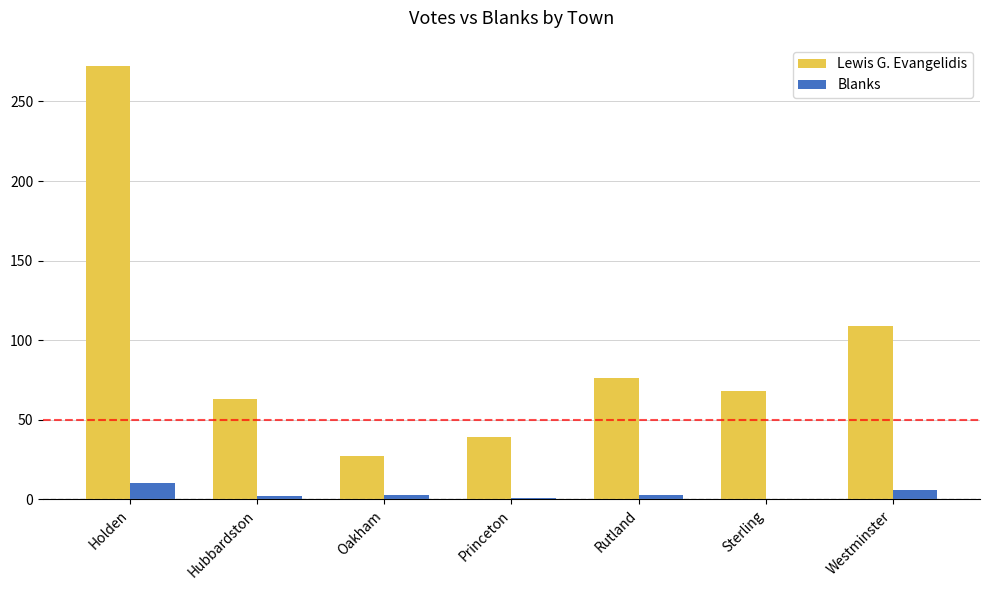

The value of Blanks at Sterling is 0. True or false?

True